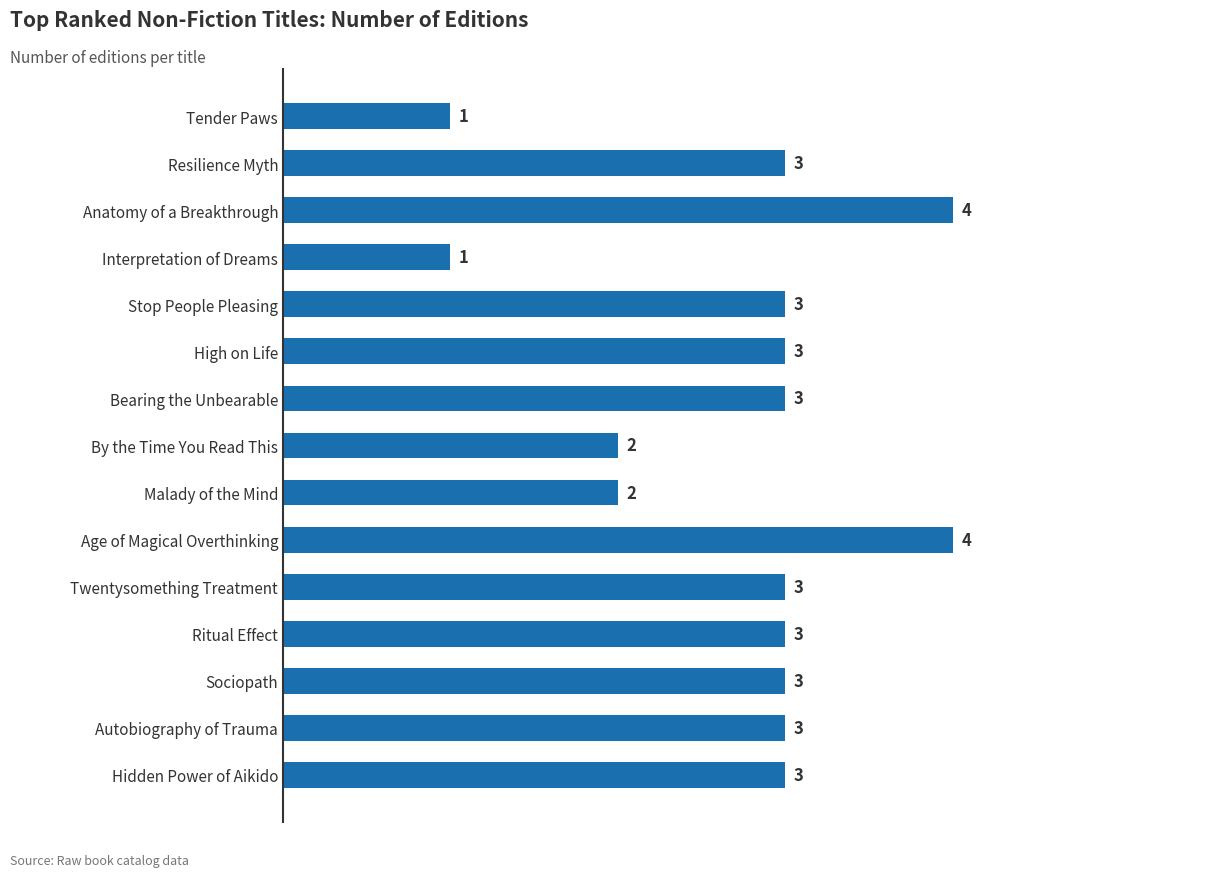

Does the chart contain any negative values?

No